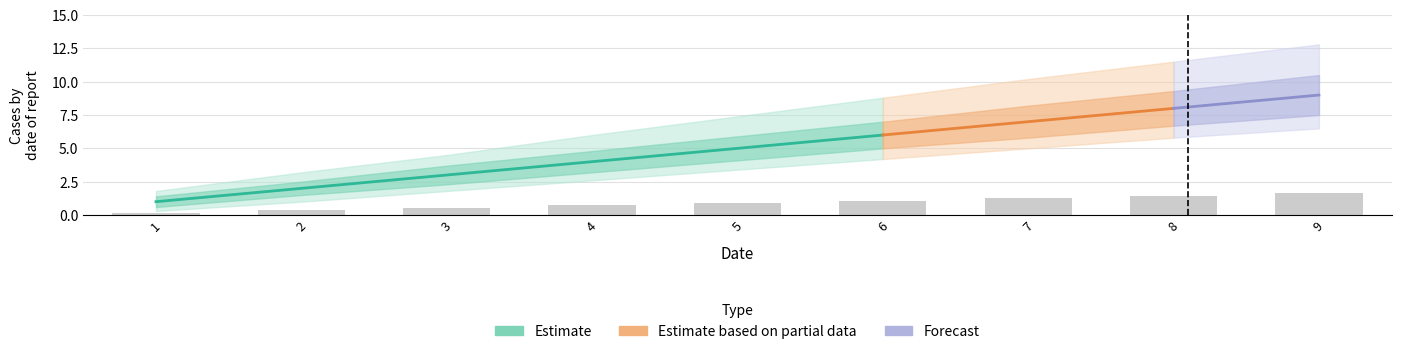

The Estimate_upper2 series shows 10.2 at 7. True or false?

True